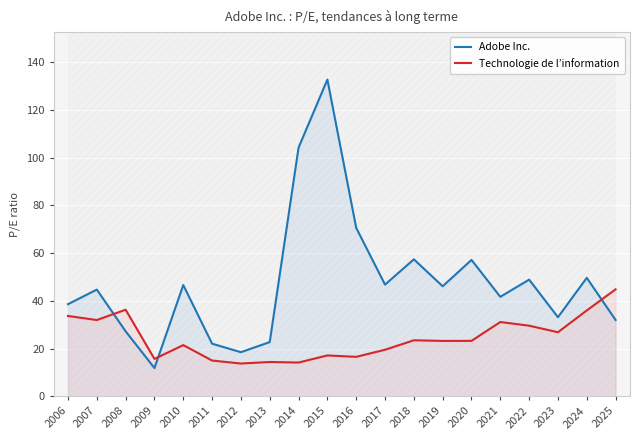

At which category is the sum across all series the highest?

2015